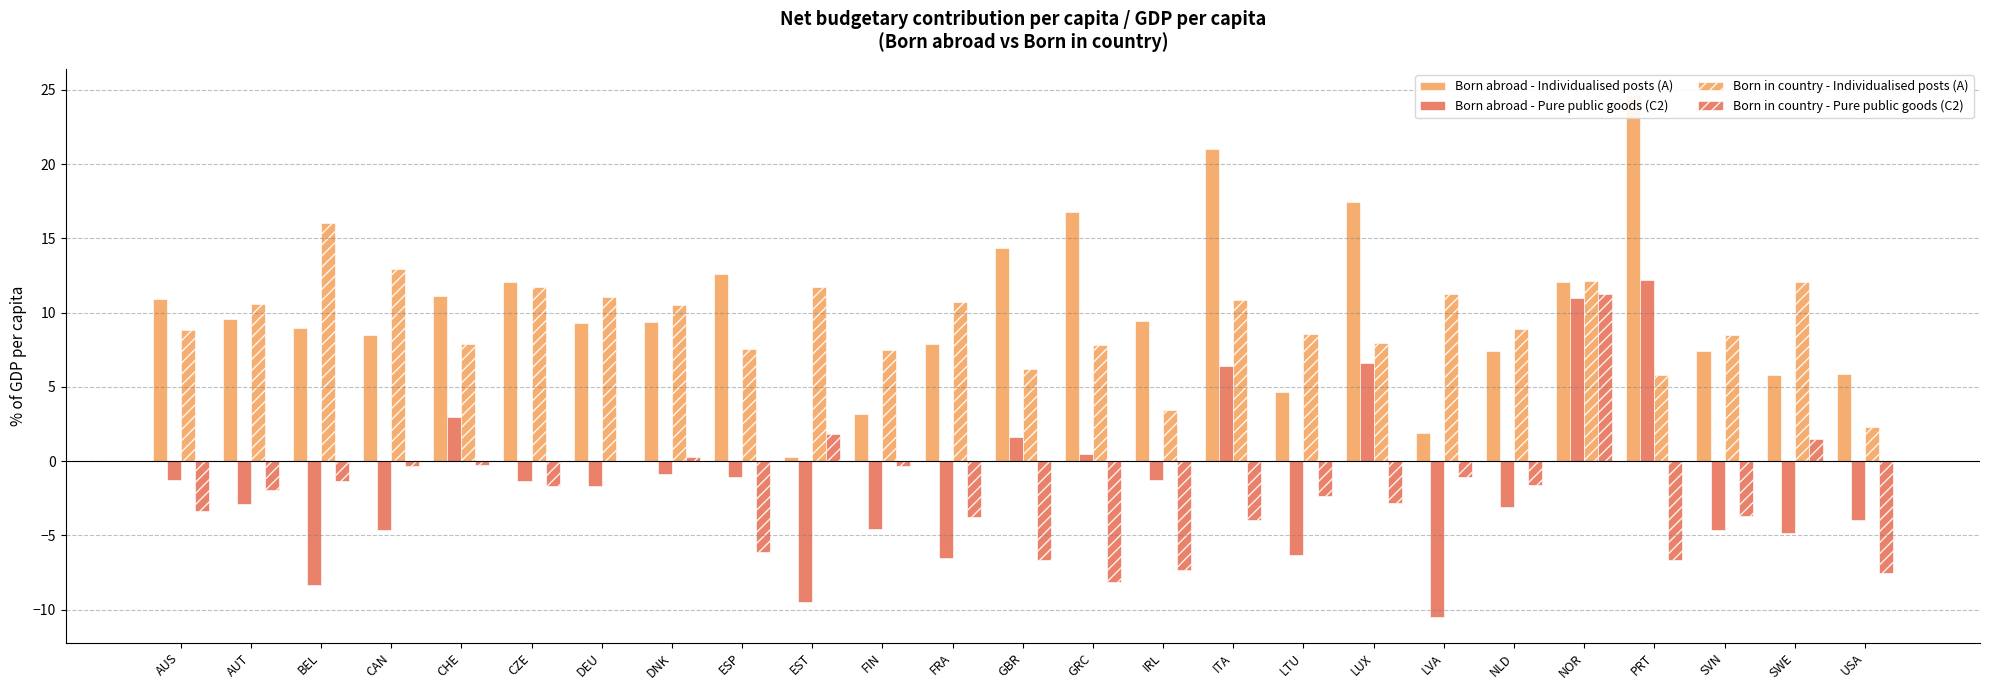

What position from the right is FRA?

14